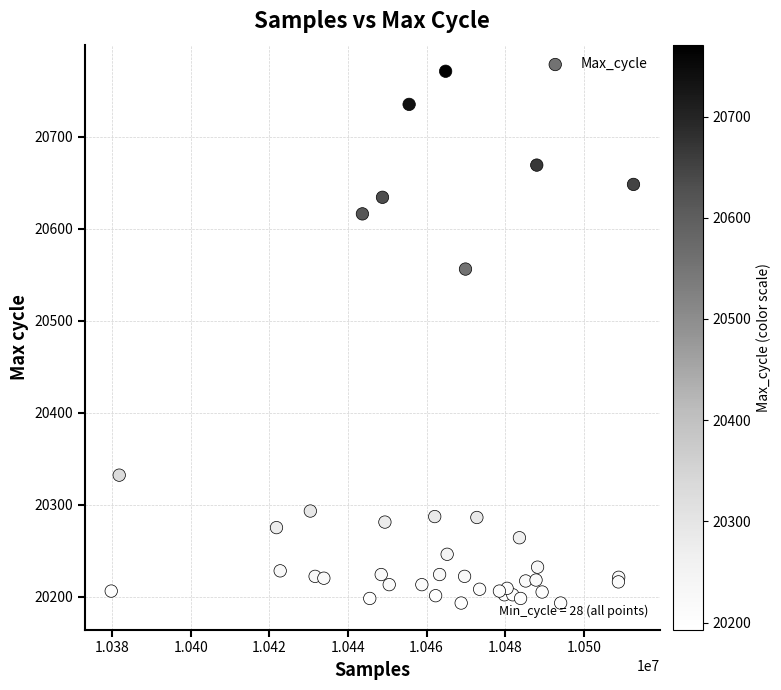

What Y value in the scatter plot is closest to 20482?

20556